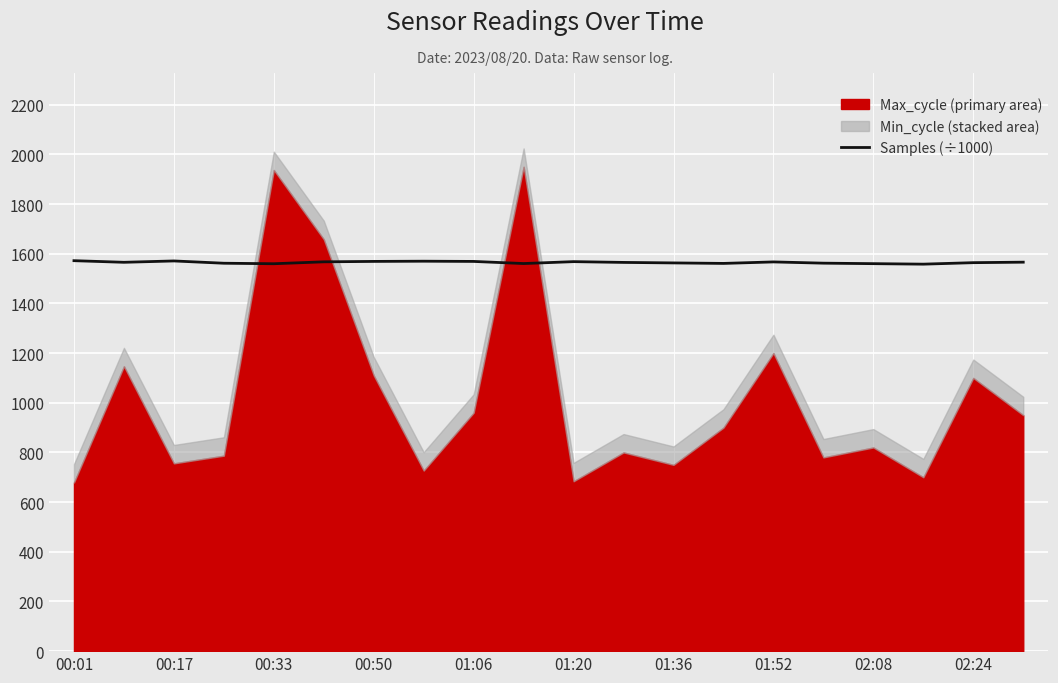

What is the maximum value for Samples (÷1000)?

1572.0